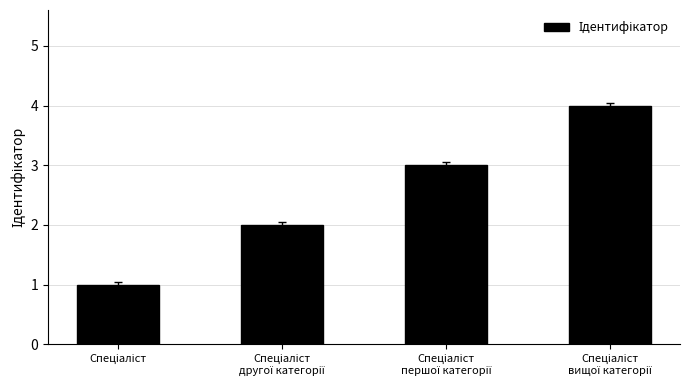

What is the sum of all values?

10